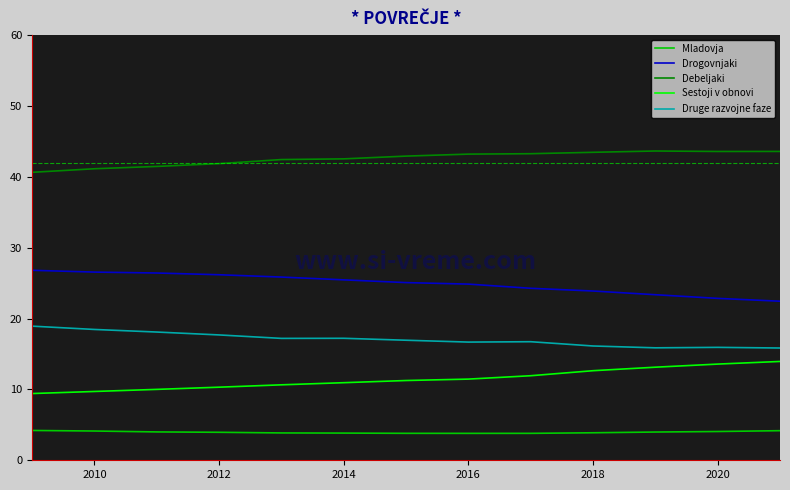

True or false: Drogovnjaki and Mladovja intersect in this chart.

False